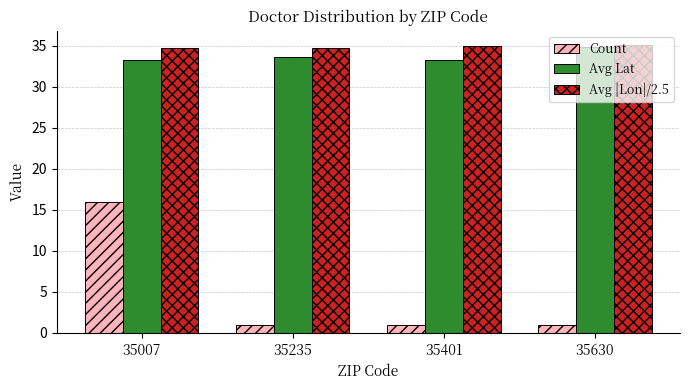

What is the value of the Count bar at the 1st from the left?

16.0